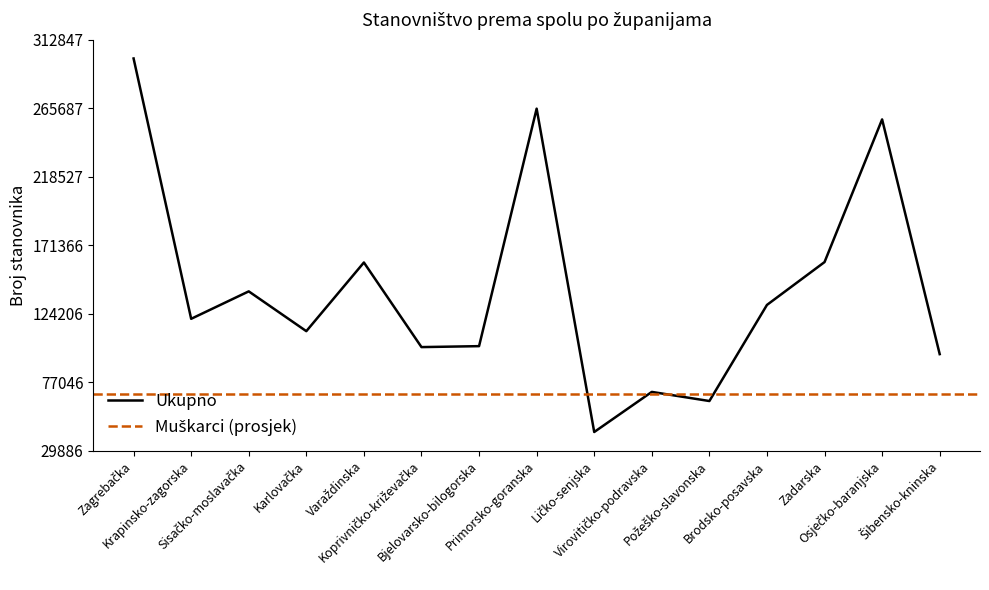

The chart shows a value of 147716 at Primorsko-goranska. True or false?

False